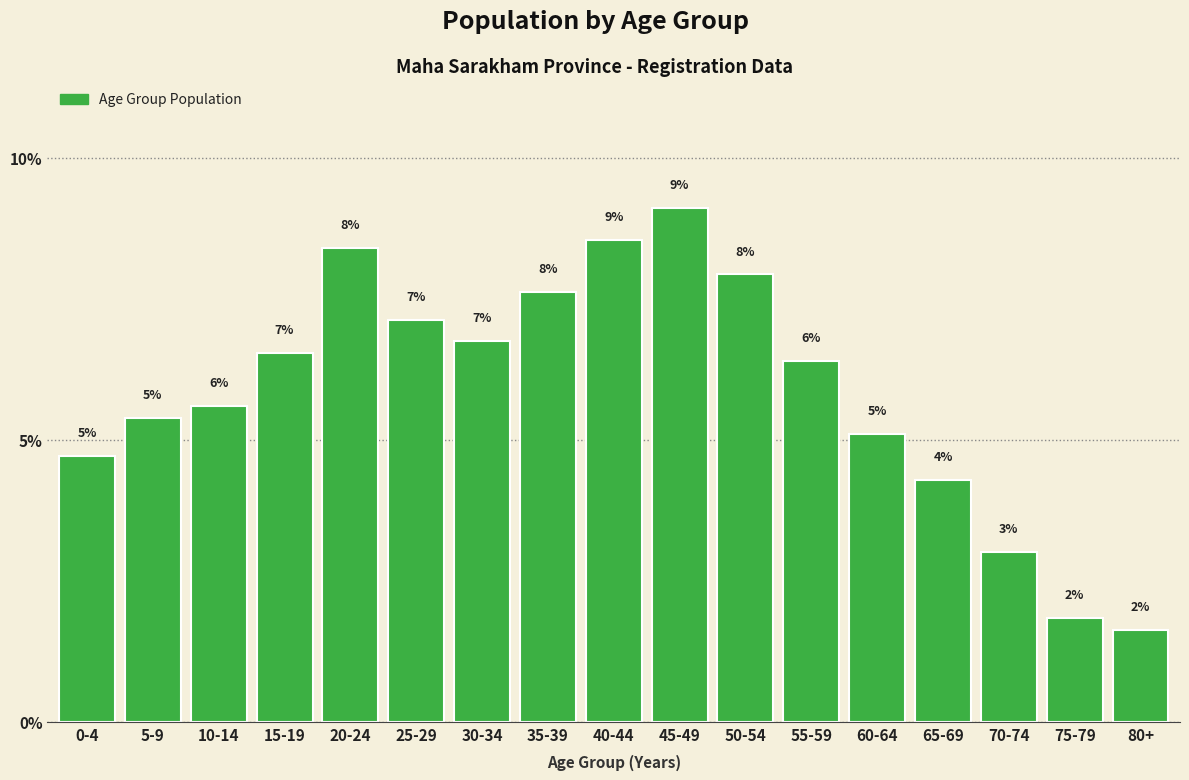

How many bars are there in total?

17